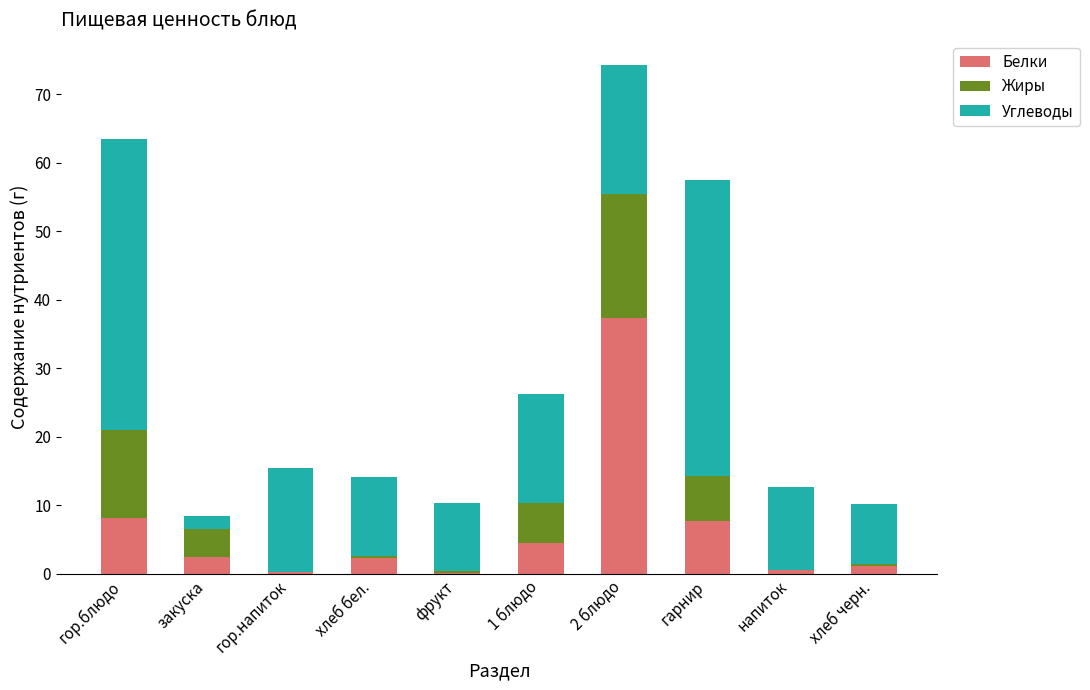

True or false: Белки has a value of 12.1 at гор.блюдо.

False